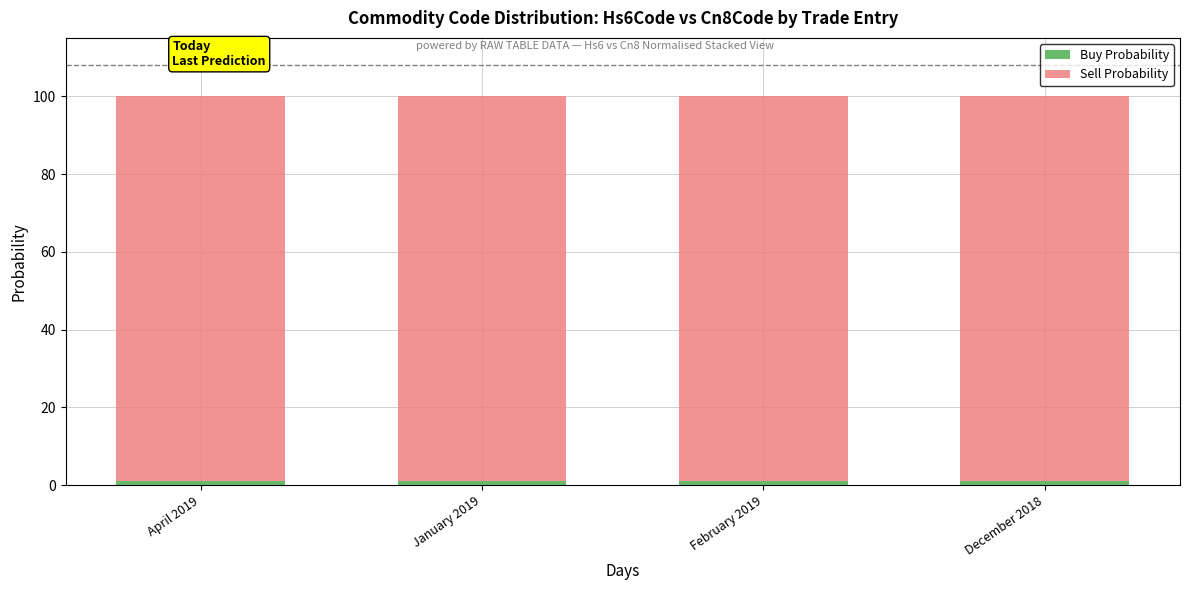

Are the bars horizontal?

No